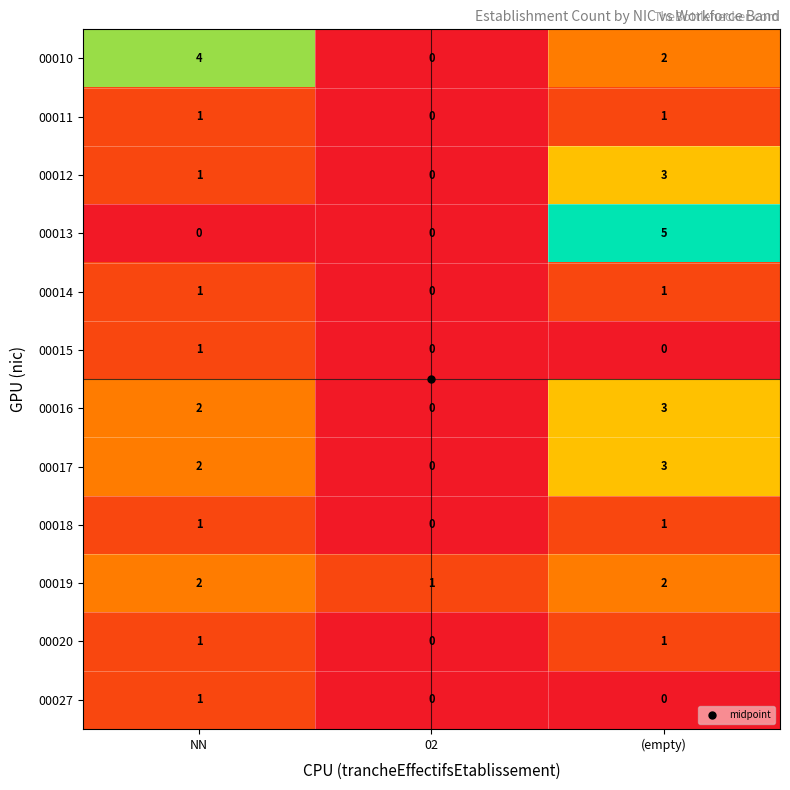

What is the sum of the 00019 values at 02 and (empty)?

3